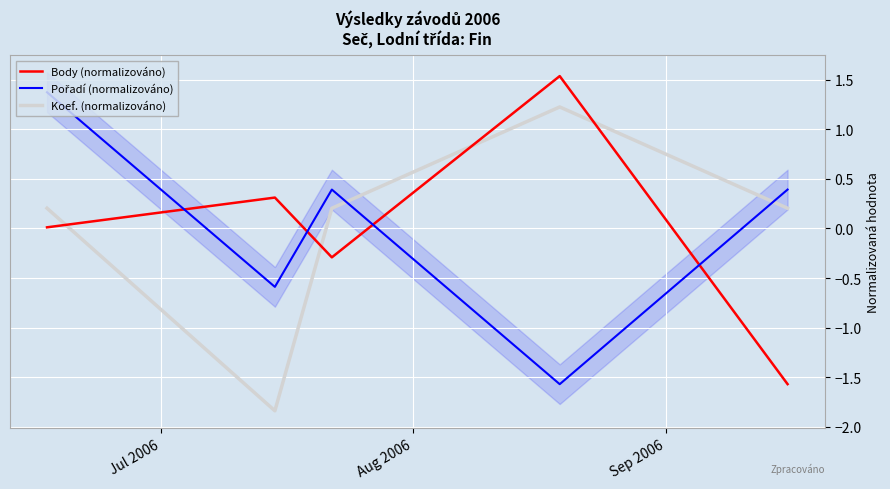

How many negative values does the Body (normalizováno) series have?

2